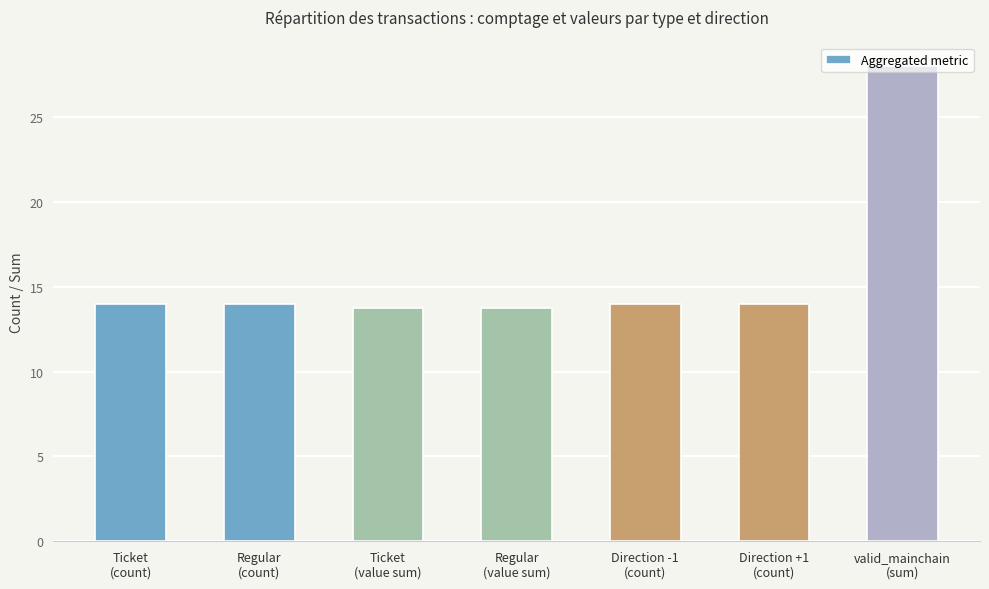

Reading left to right, list all the values displayed in this chart.

14.0	14.0	13.8	13.8	14.0	14.0	28.0